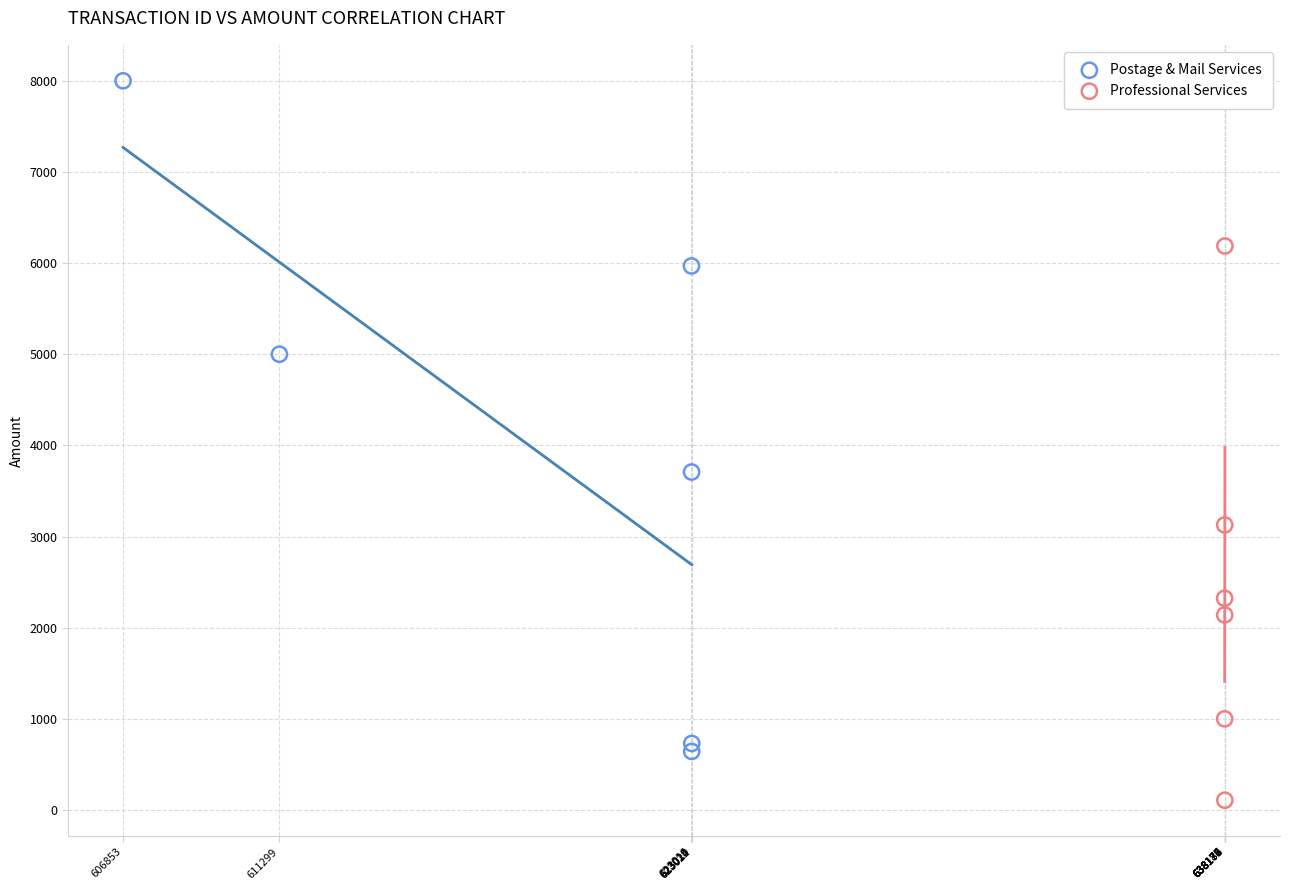

Which series contains the highest Y value?

Postage & Mail Services